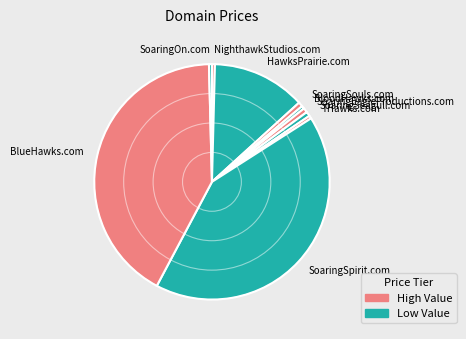

What is the ratio of the value at SoaringSeagull.com to the value at SoaringSouls.com?

1.0